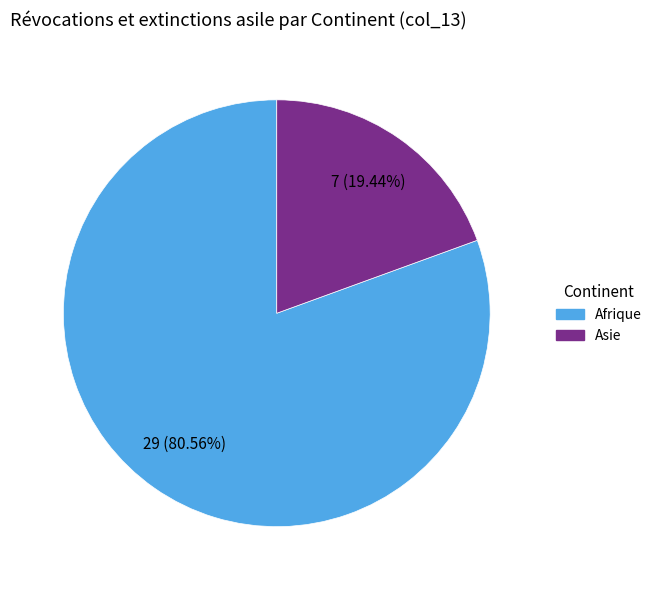

How many segments does this pie chart have?

2